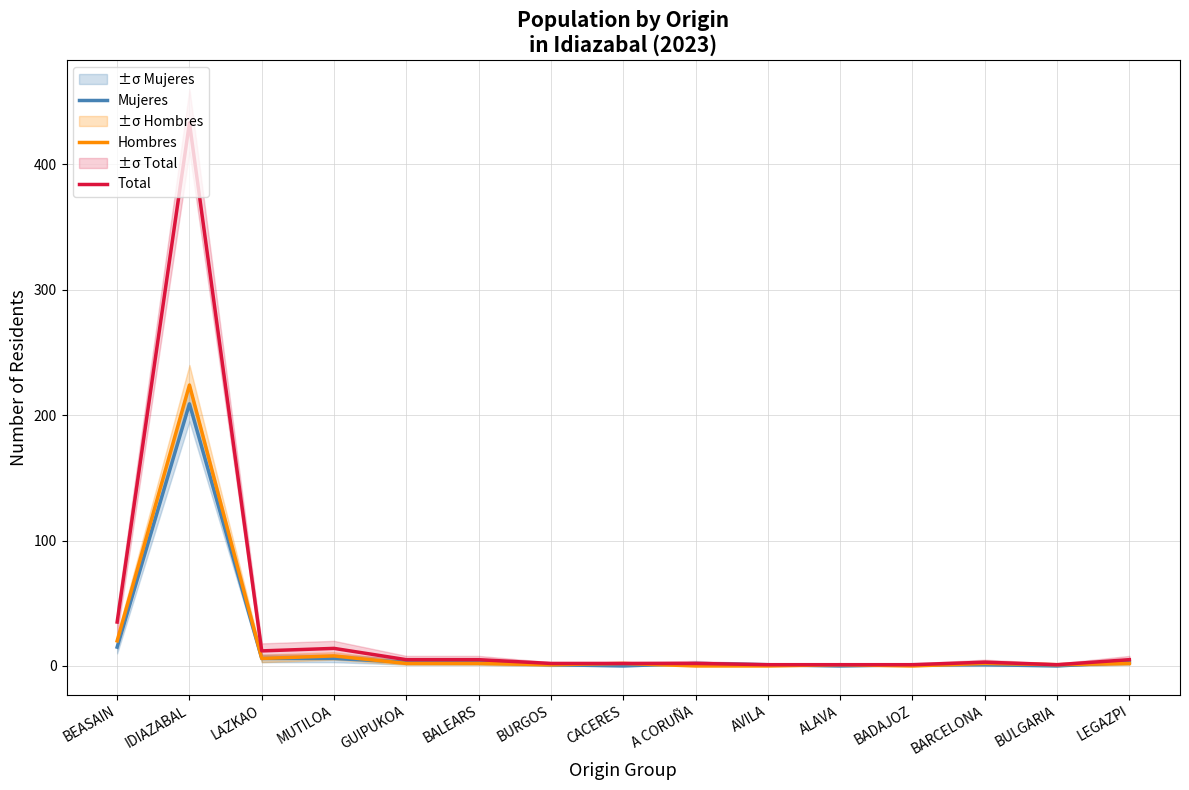

What is the spread (max minus min) of values at BULGARIA?

1